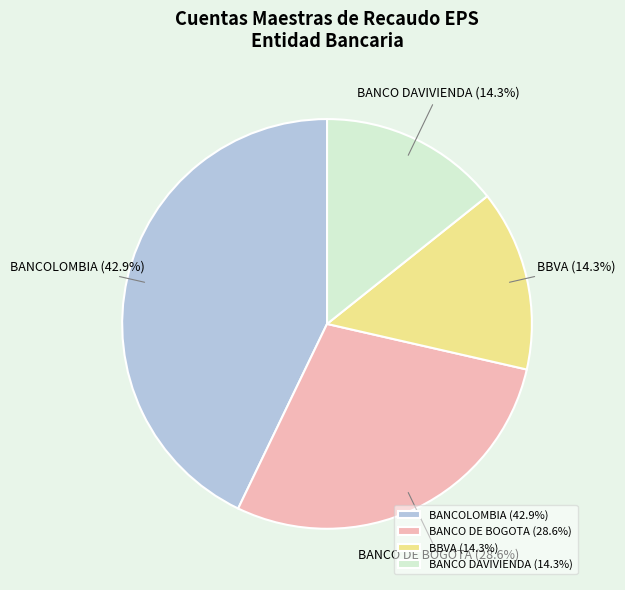

Which has a higher value, BBVA or BANCO DE BOGOTA?

BANCO DE BOGOTA